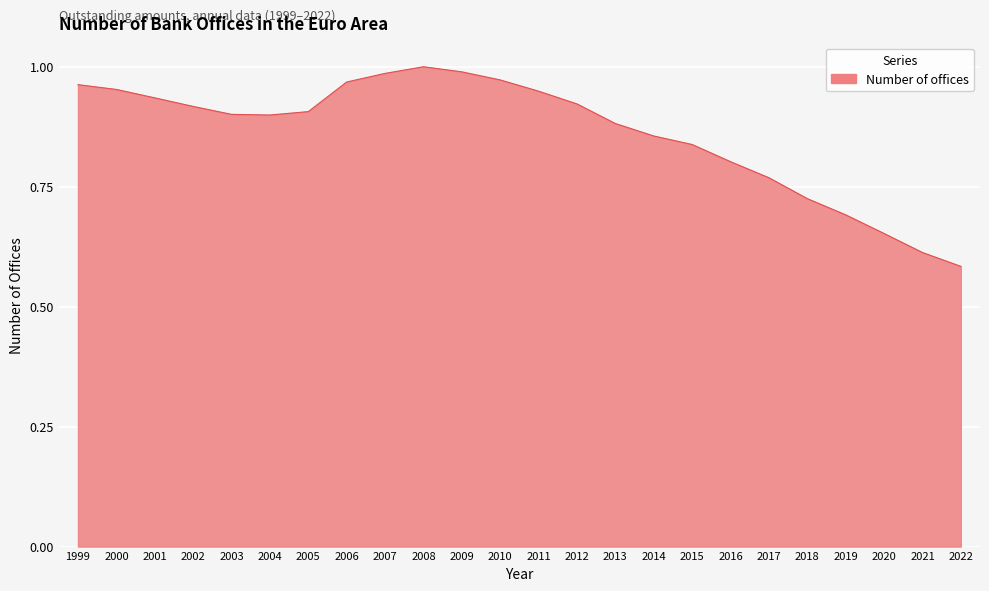

Which has a higher value, 2008 or 2013?

2008